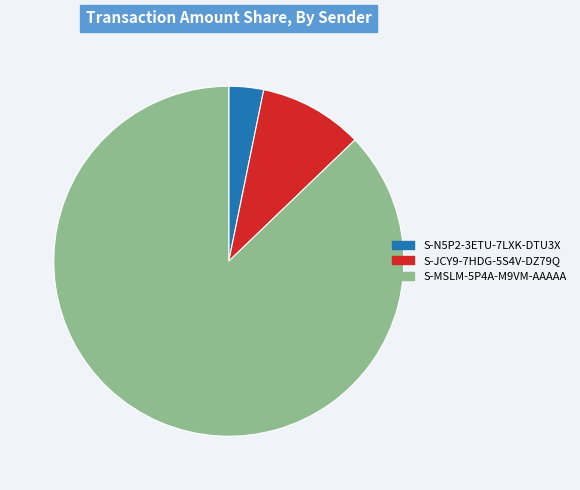

Which slice is the largest?

S-MSLM-5P4A-M9VM-AAAAA